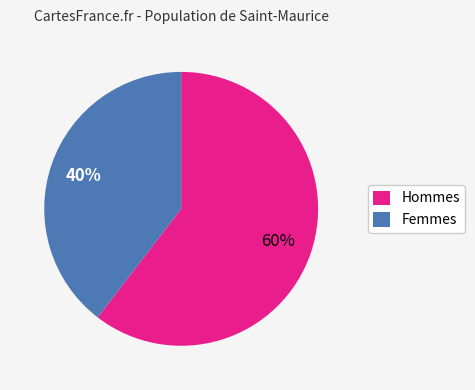

Is there any slice that represents more than half of the pie?

Yes